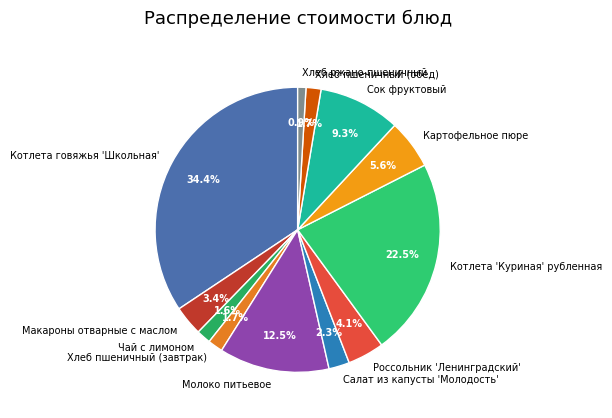

What is the largest slice in the pie chart?

Котлета говяжья 'Школьная'